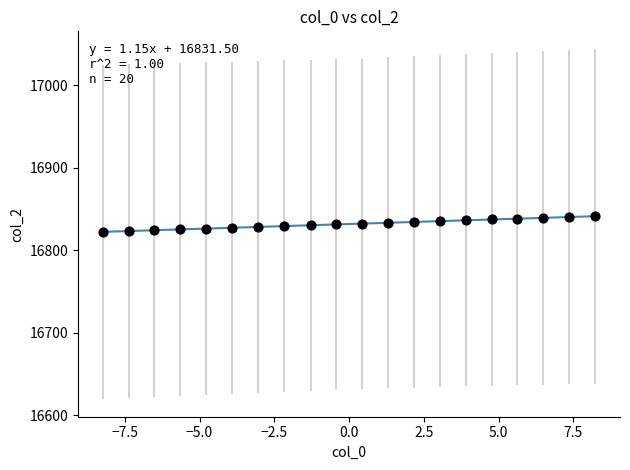

How many data points are displayed?

20